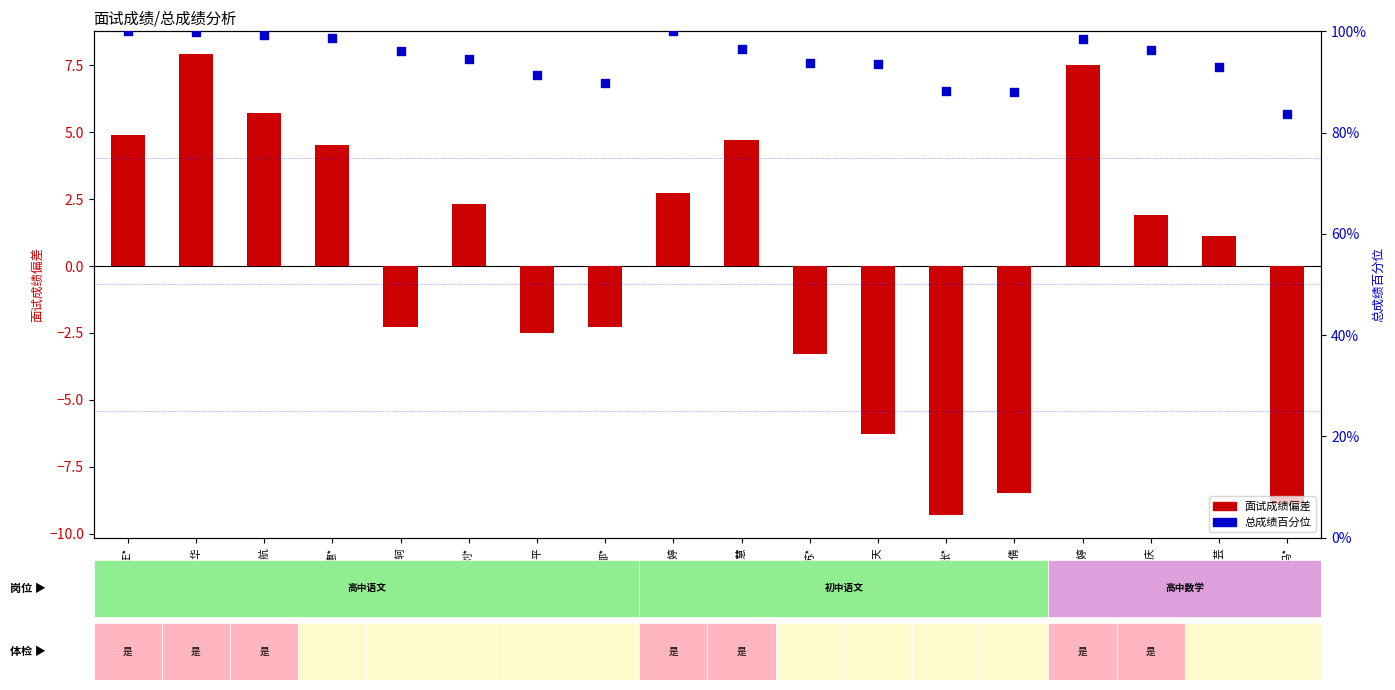

Is the value of 面试成绩偏差 at 李*天 greater than the value of 总成绩百分位 at 李*婷?

No